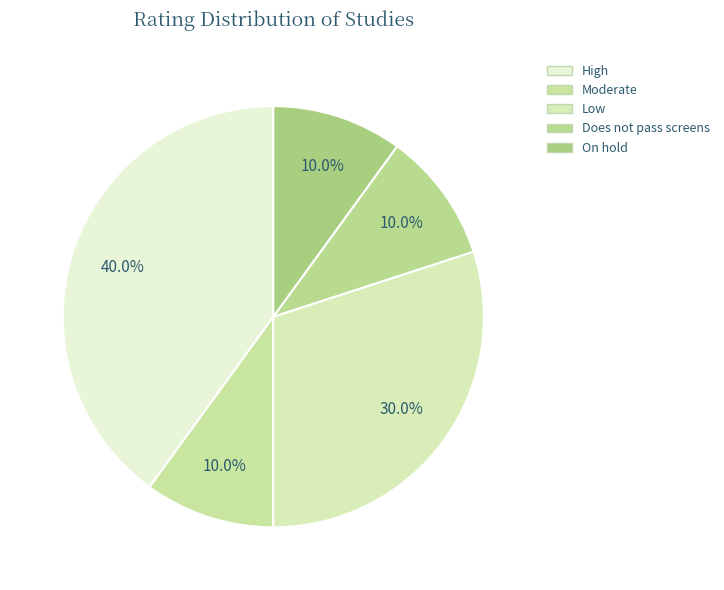

To the nearest percent, what is the average slice percentage?

20%